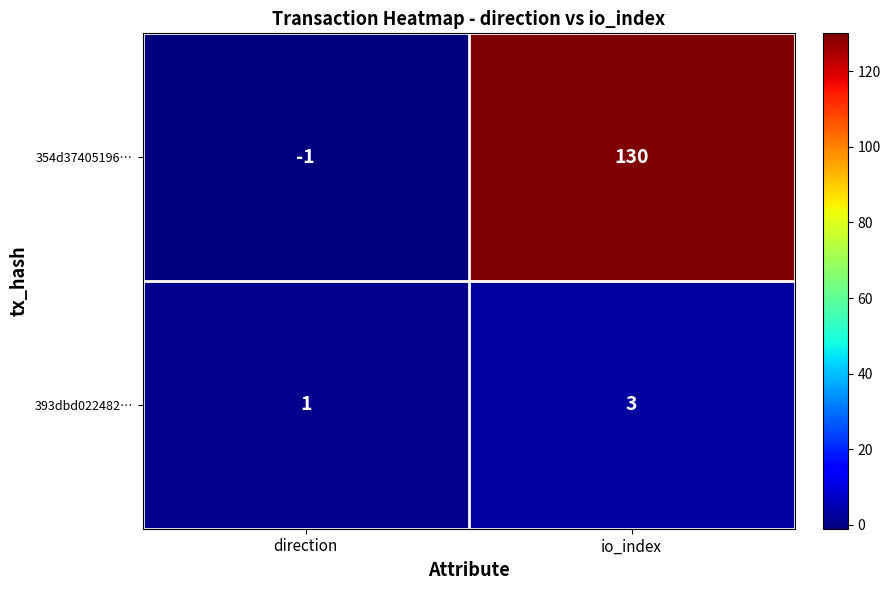

Where is 354d37405196… nearest to the value 64?

direction